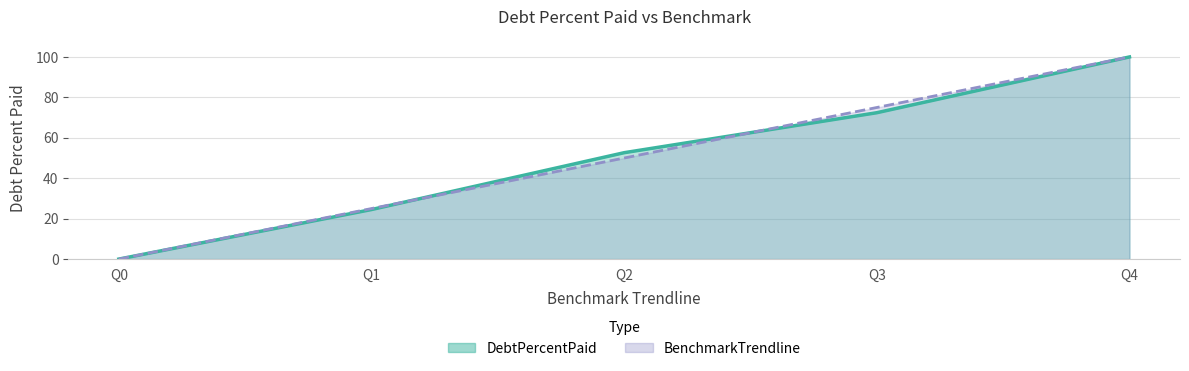

Does the chart display data point markers on the line(s)?

No